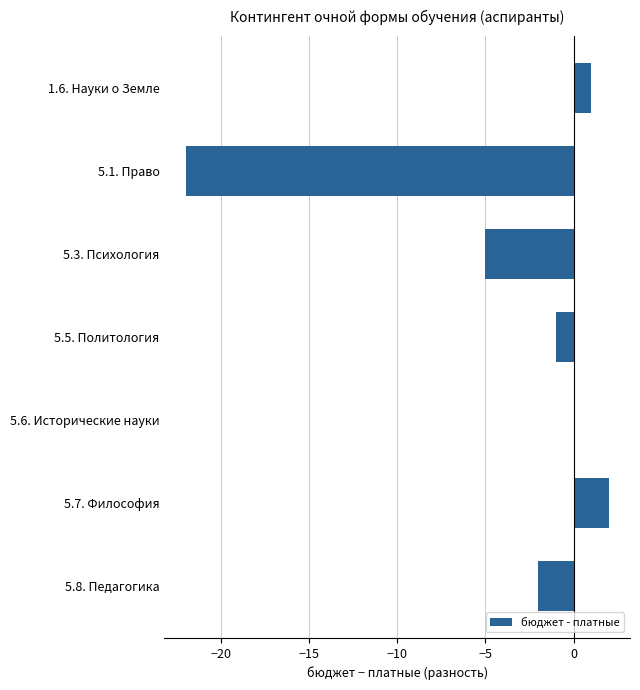

The chart shows a value of 0 at 5.5. Политология. True or false?

False